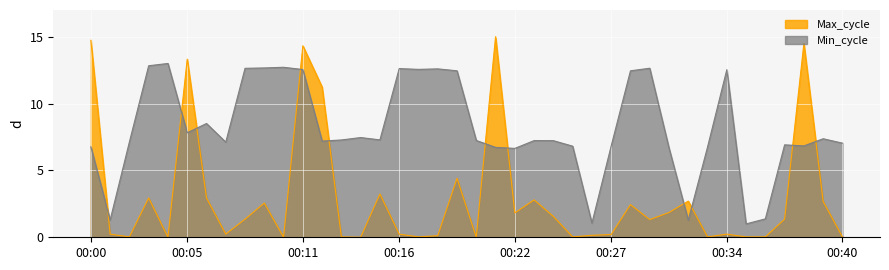

At which category does the data reach its first local valley?

00:02